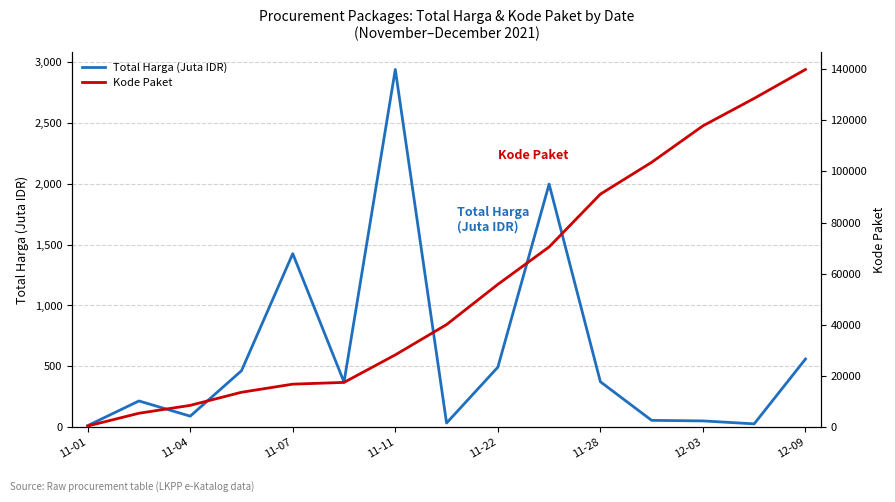

True or false: Kode Paket has more than 2 points higher than both neighbors.

False